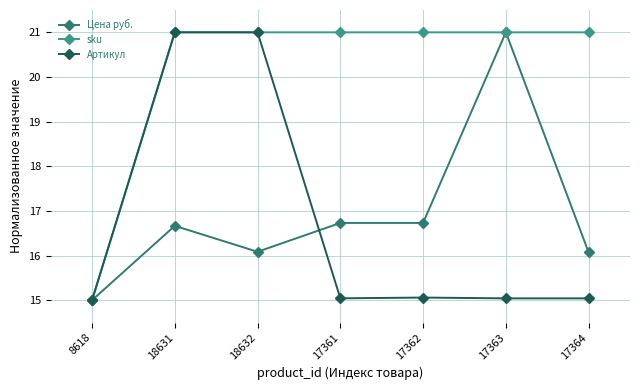

What is the minimum value shown in the chart?

15.0